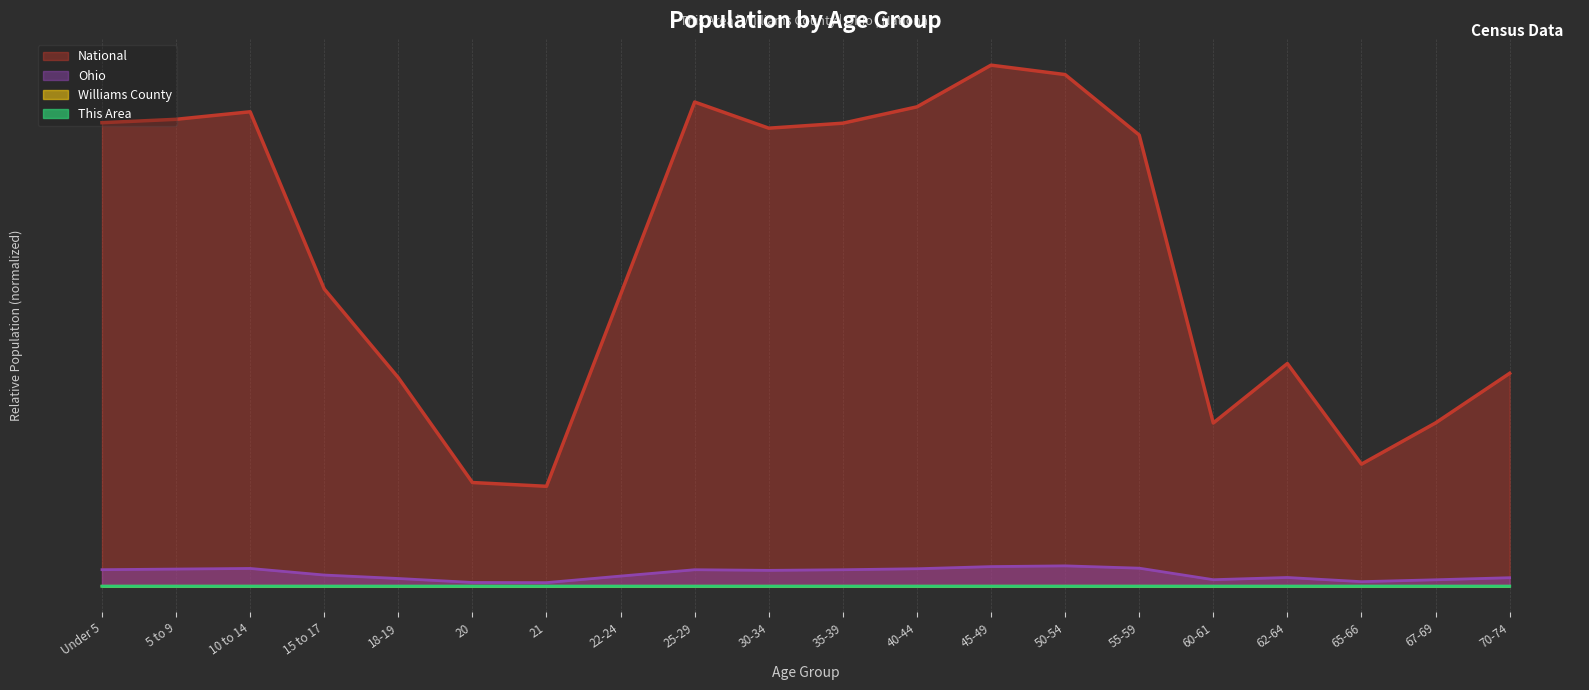

What are all the series names shown in the legend?

National, Ohio, Williams County, This Area